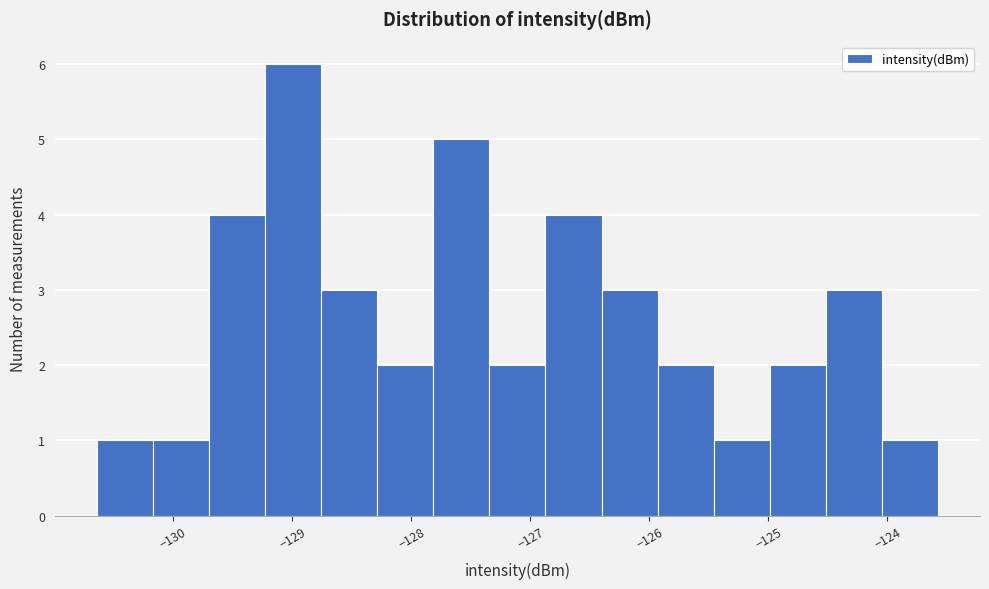

How tall is the bar that spans -125.5 to -125.0 on the x-axis? Neither the bar edges nor the heights are printed on the chart, so give them approximately, as read against the axes.

1